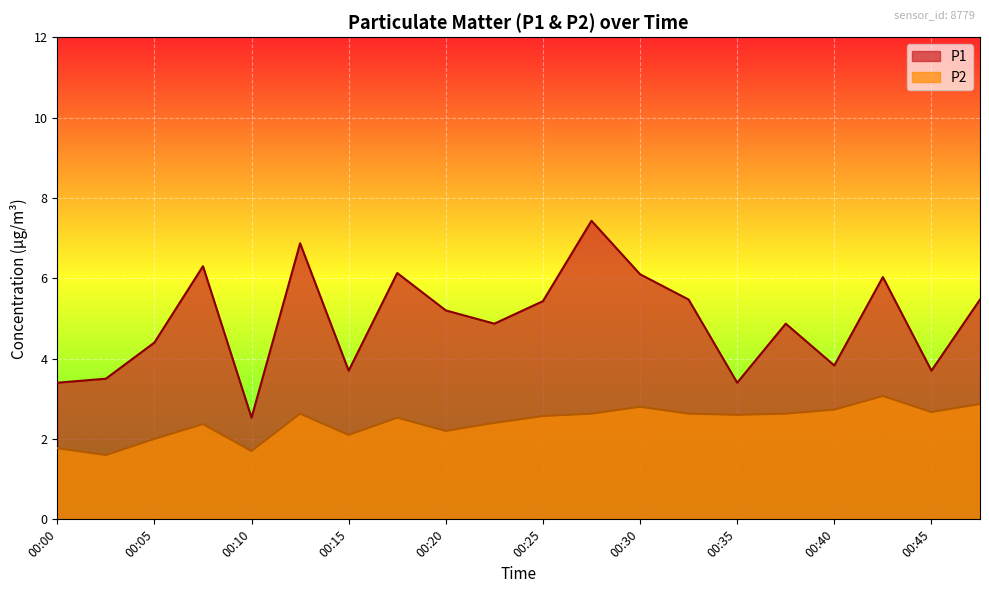

Reading left to right, transcribe all the data shown in this chart.

P1: 3.4	3.5	4.4	6.3	2.5	6.9	3.7	6.1	5.2	4.9	5.4	7.4	6.1	5.5	3.4	4.9	3.8	6.0	3.7	5.5
P2: 1.8	1.6	2.0	2.4	1.7	2.6	2.1	2.5	2.2	2.4	2.6	2.6	2.8	2.6	2.6	2.6	2.7	3.1	2.7	2.9